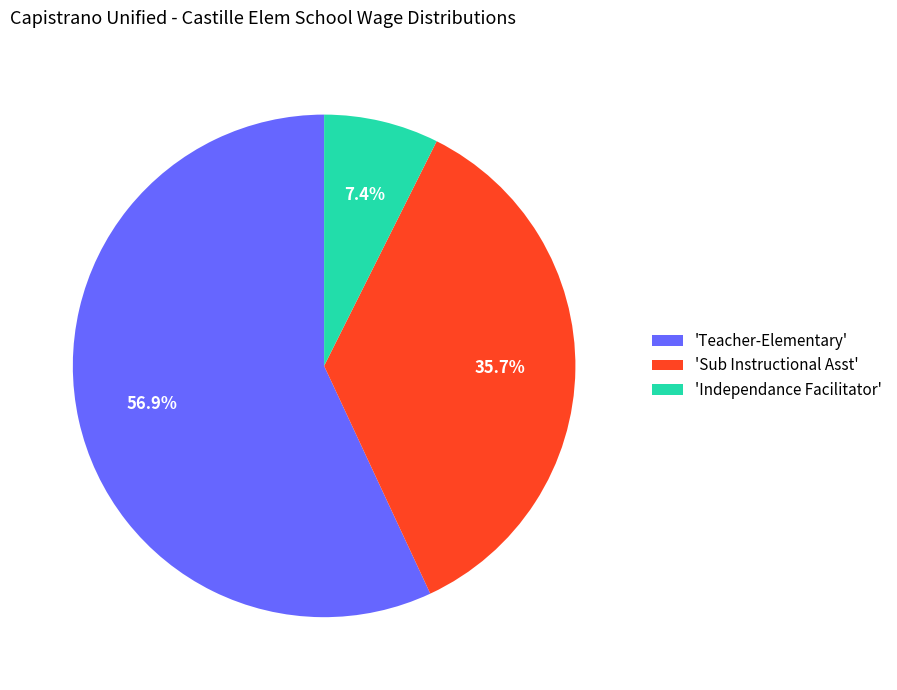

What is the majority slice?

'Teacher-Elementary'